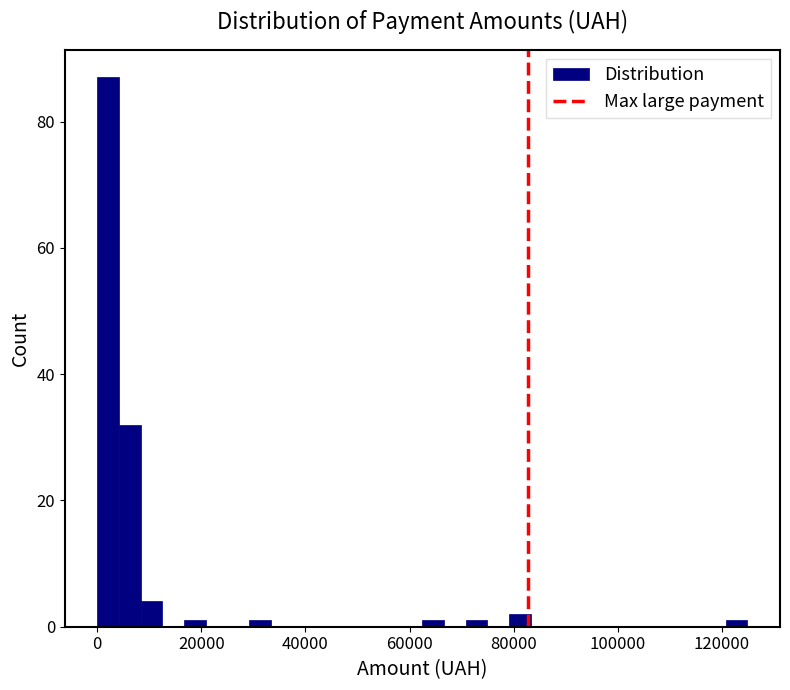

Read against the x-axis, roughly where is the centre of the tallest bar?

2000